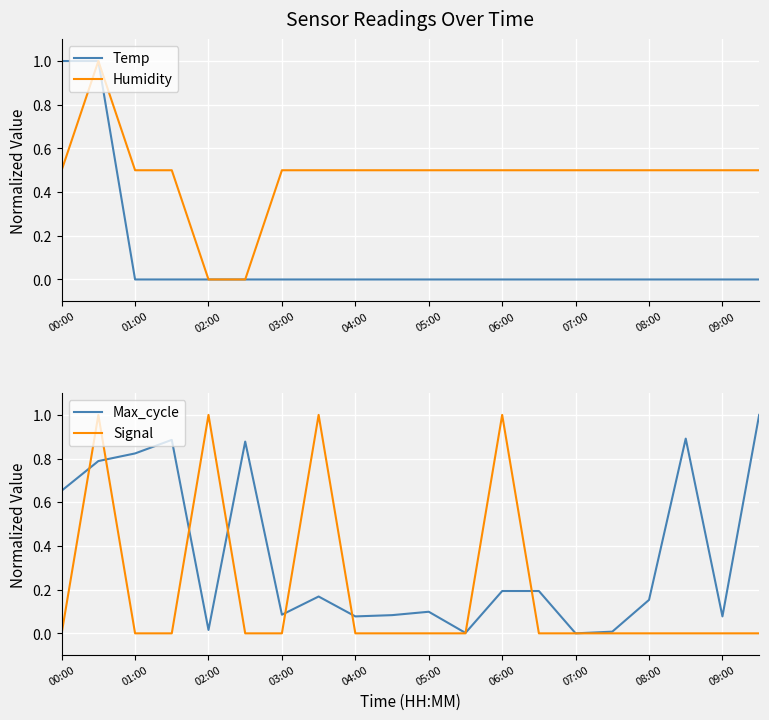

What is the highest value of the Humidity series?

1.0